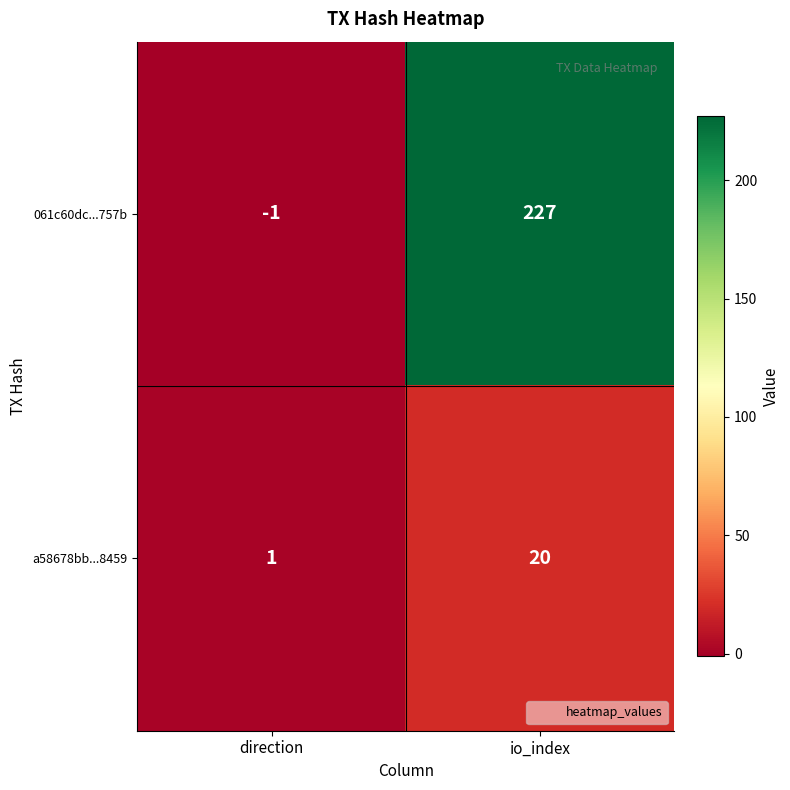

Which series has the largest total across all categories?

061c60dc...757b